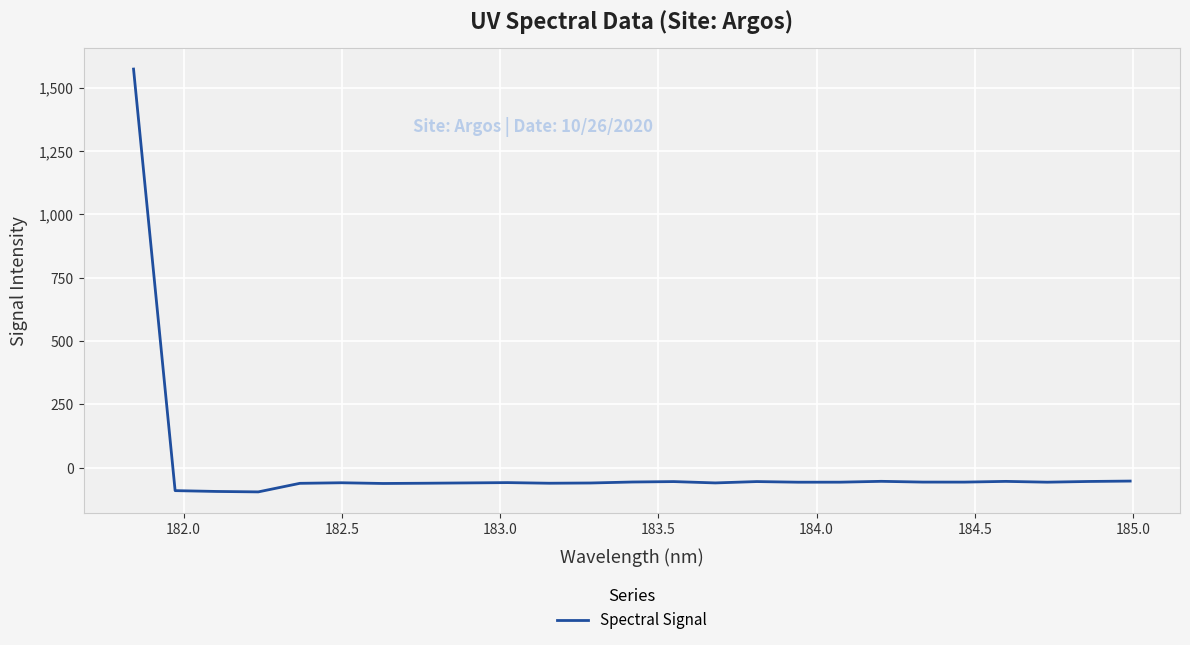

What is the difference between the maximum and minimum values?

1668.4